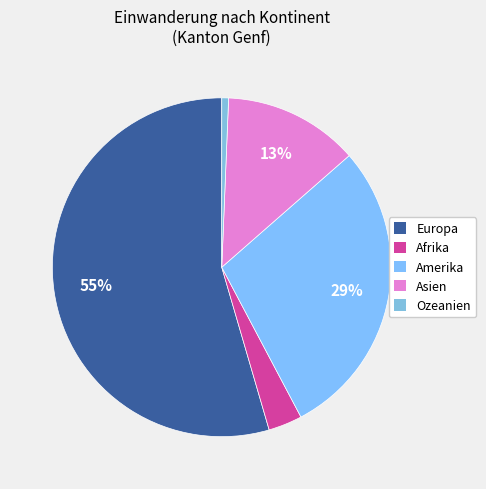

Does Europa account for over 50% of the chart?

Yes